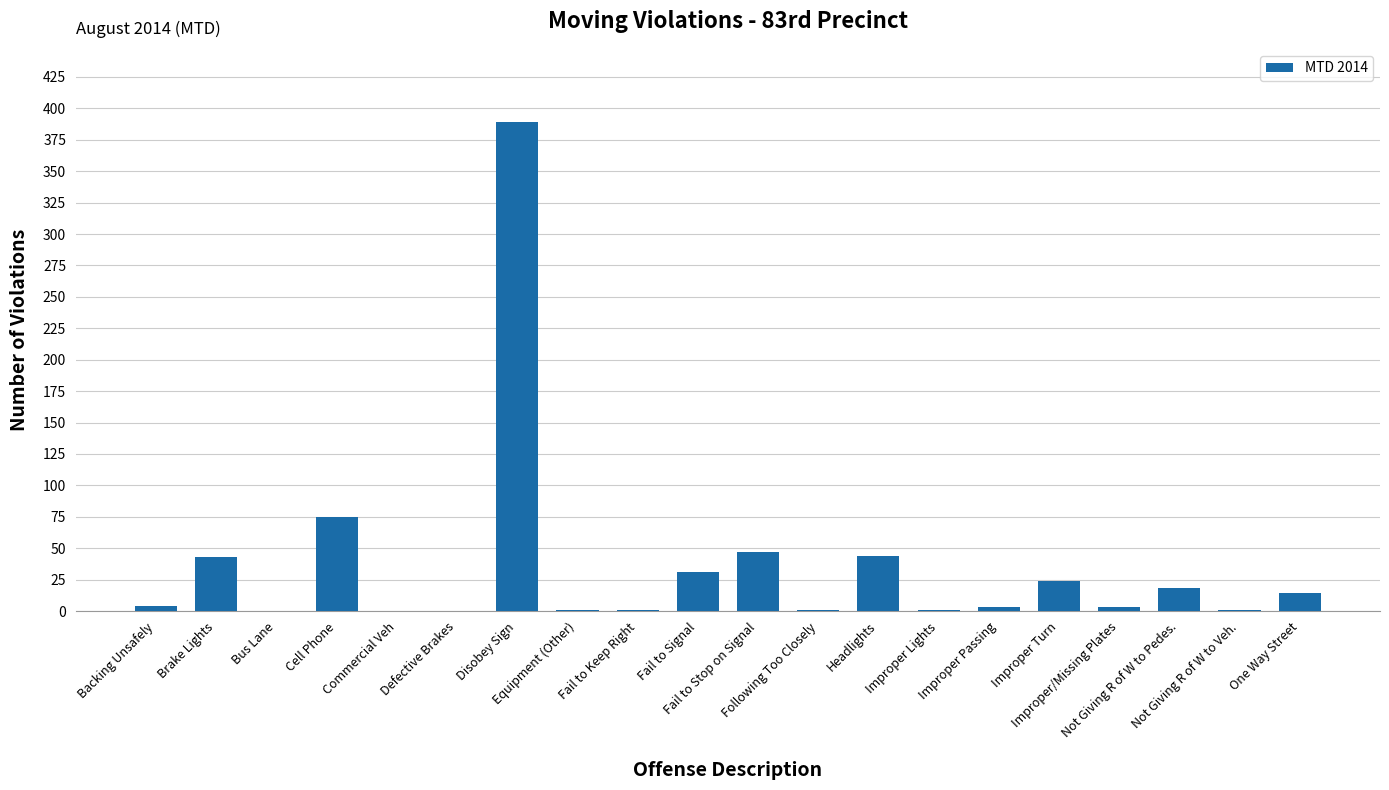

What is the greatest value displayed?

389